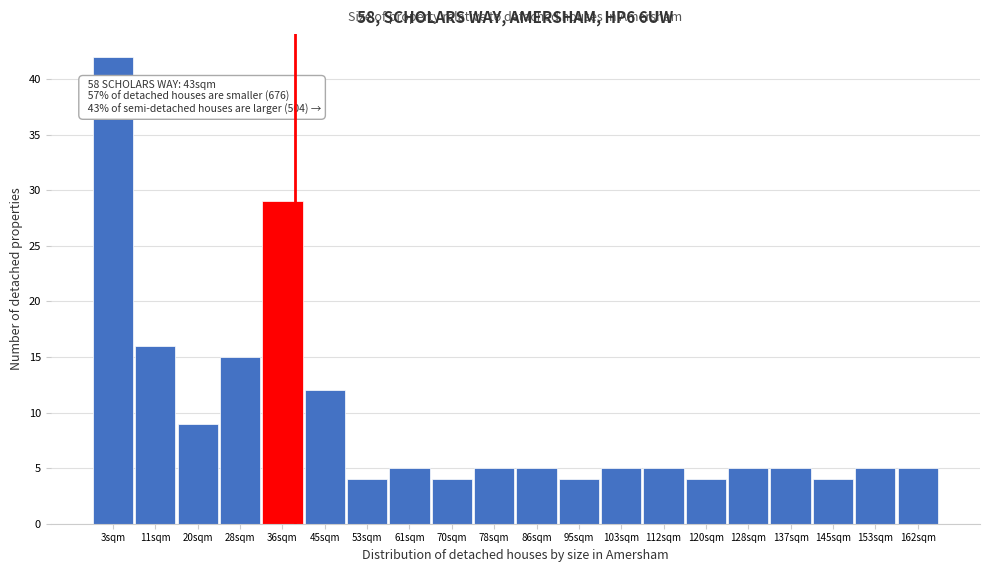

Reading left to right, what are all the values shown in this chart?

42	16	9	15	29	12	4	5	4	5	5	4	5	5	4	5	5	4	5	5